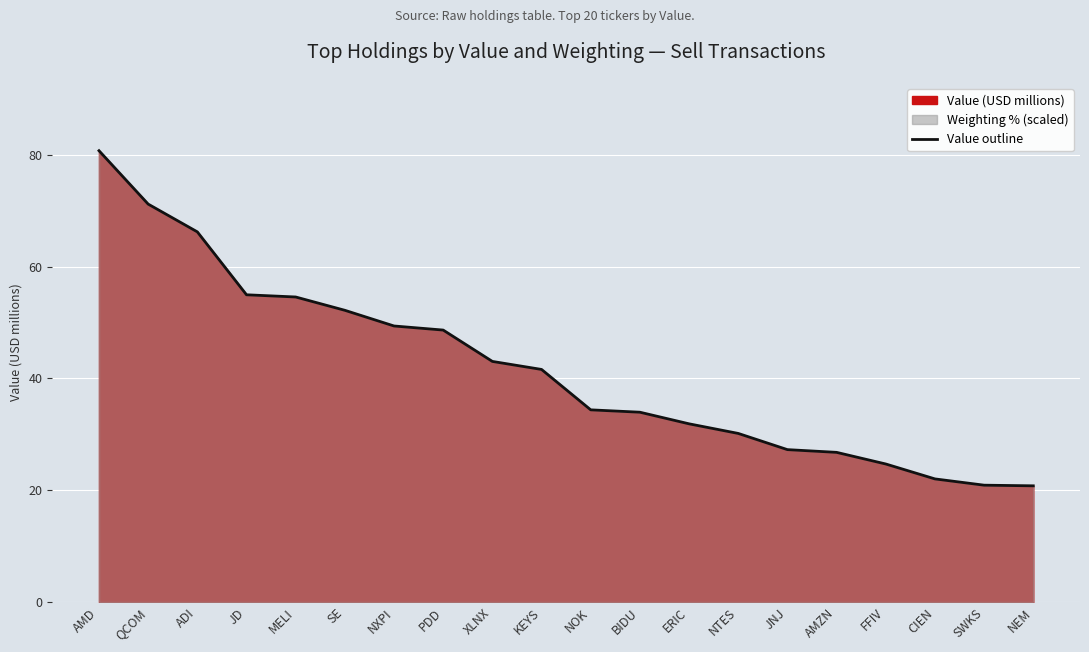

What is the maximum value shown in the chart?

80.7